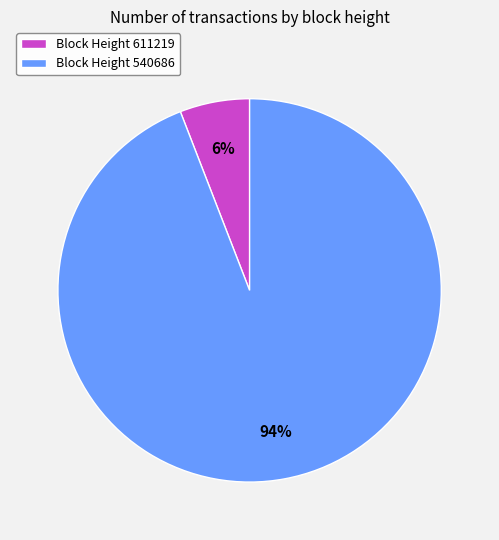

How many segments does this pie chart have?

2